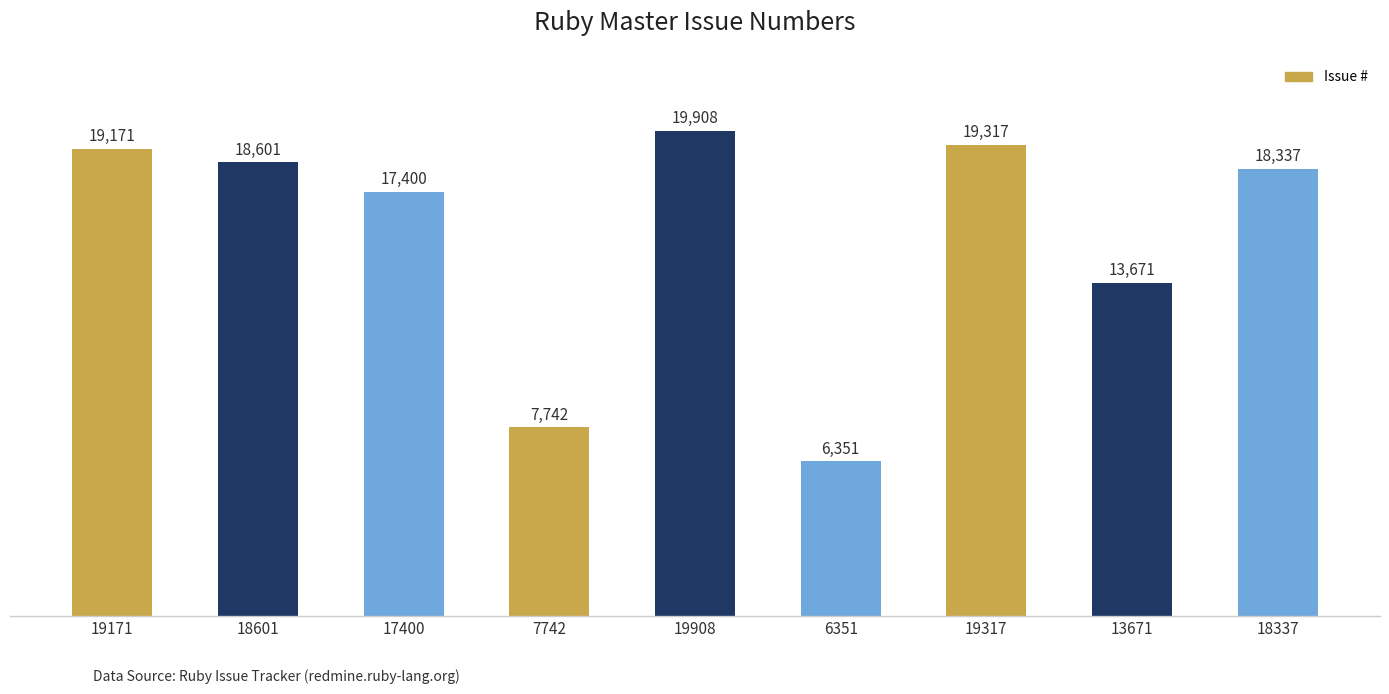

Rank the categories by value from highest to lowest.

19908, 19317, 19171, 18601, 18337, 17400, 13671, 7742, 6351